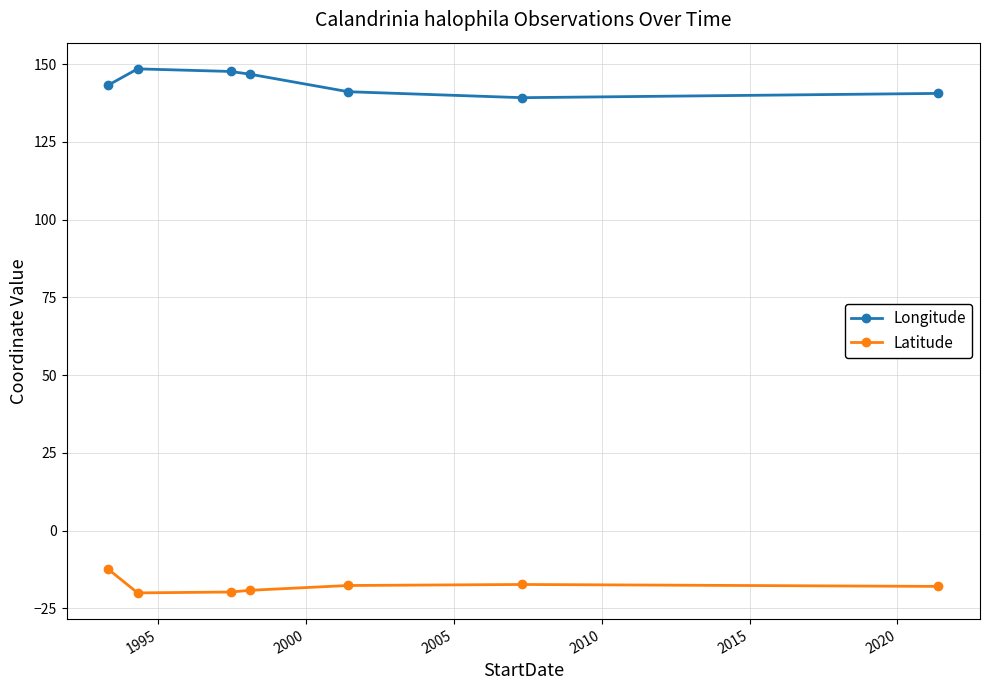

What is the value of the Longitude point at the 6th from the left?

139.2